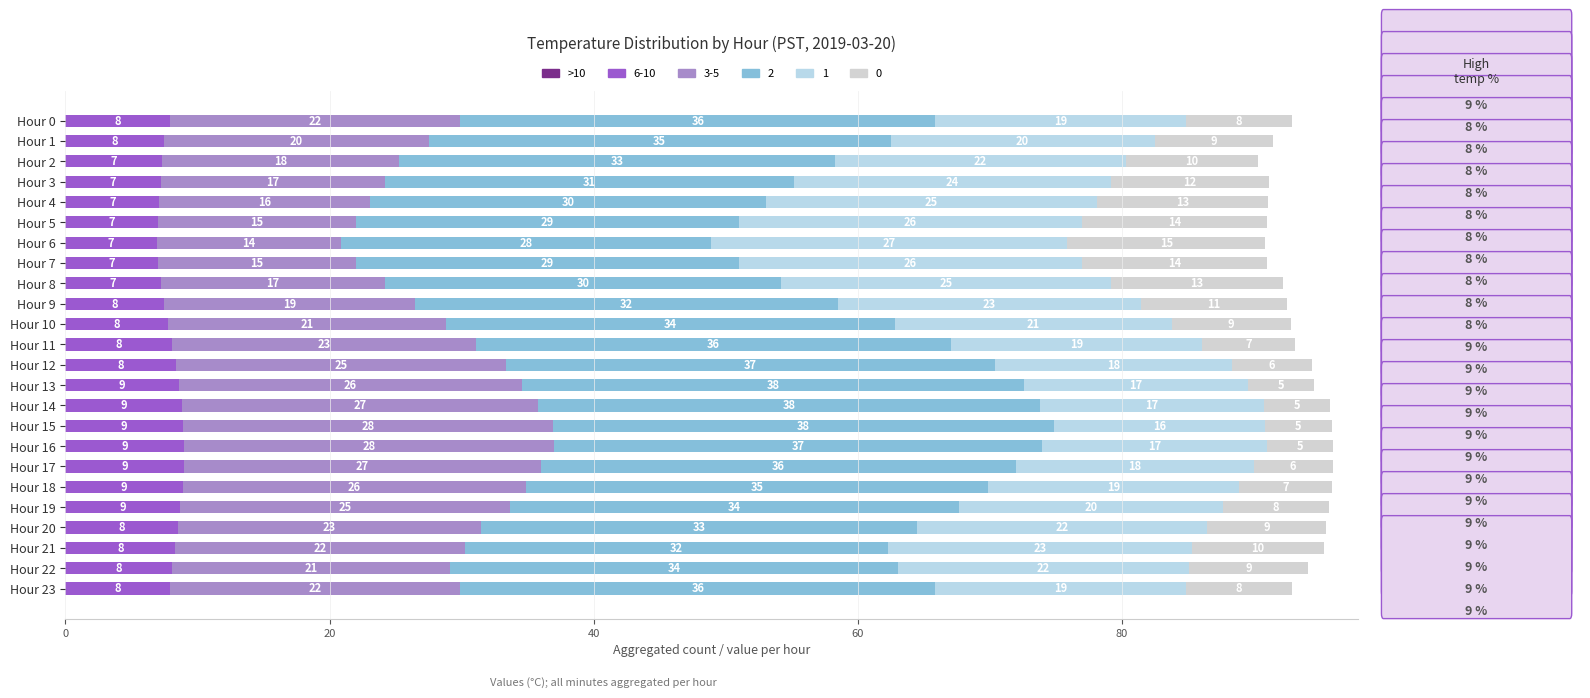

Which series has the largest total across all categories?

2